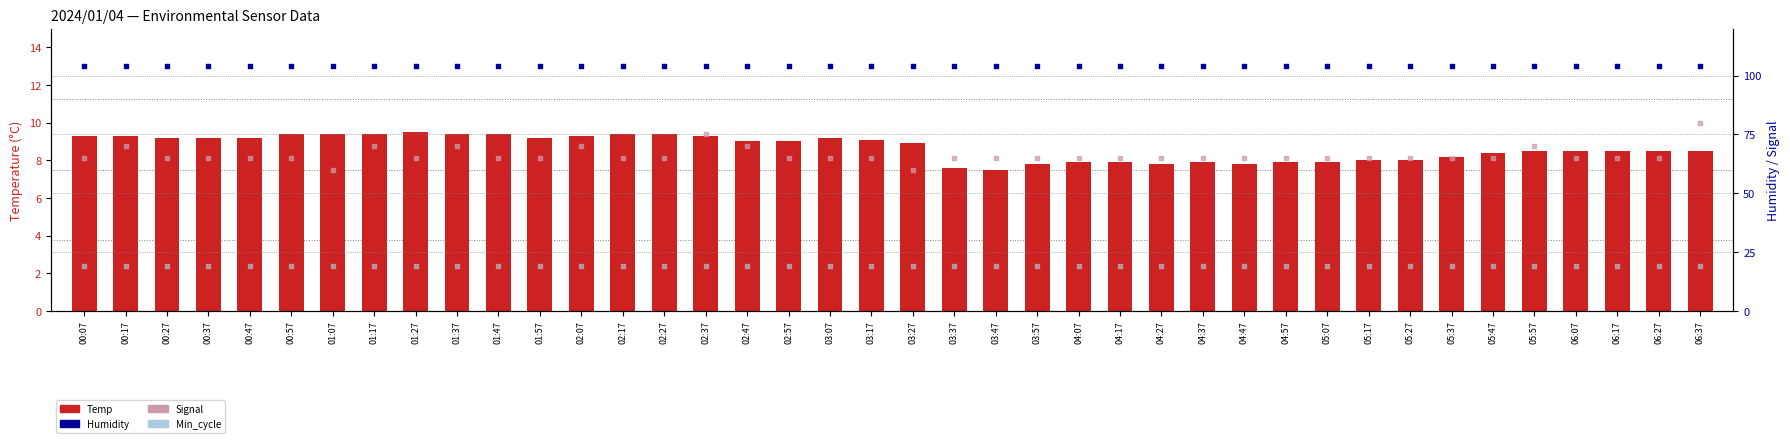

At how many categories does at least one series exceed 74?

40